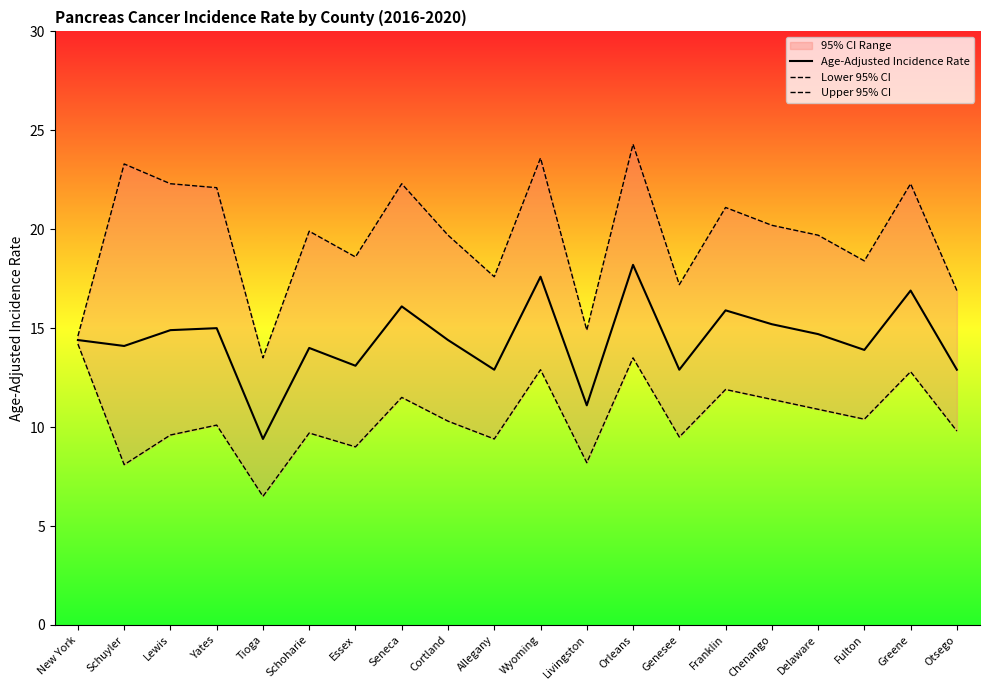

What is the label of the 2nd point from the left?

Schuyler